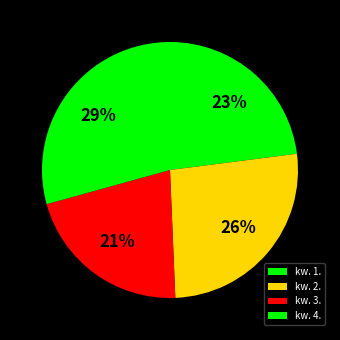

Does any single category account for the majority?

No